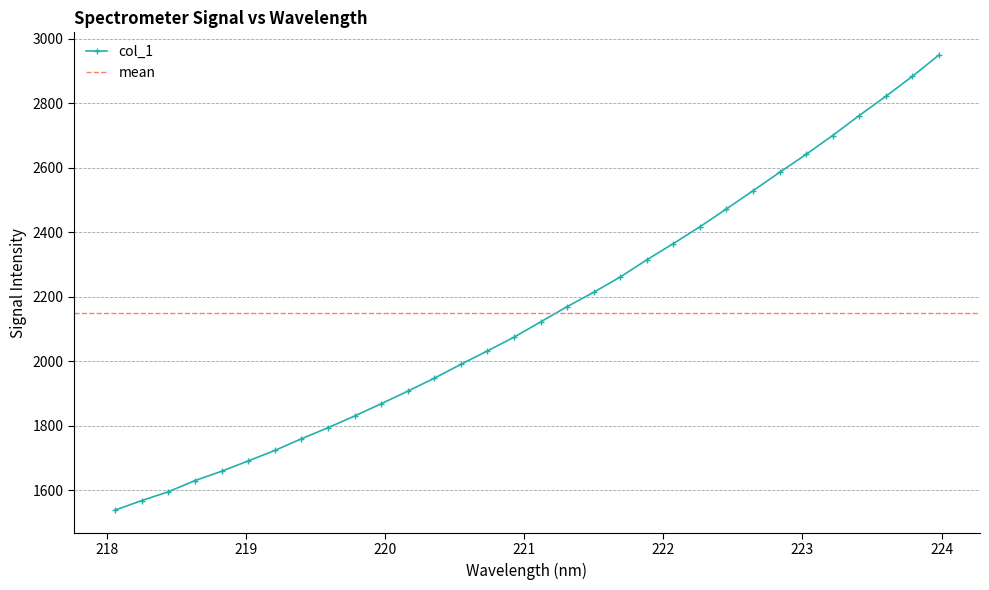

What is the greatest value displayed?

2949.8